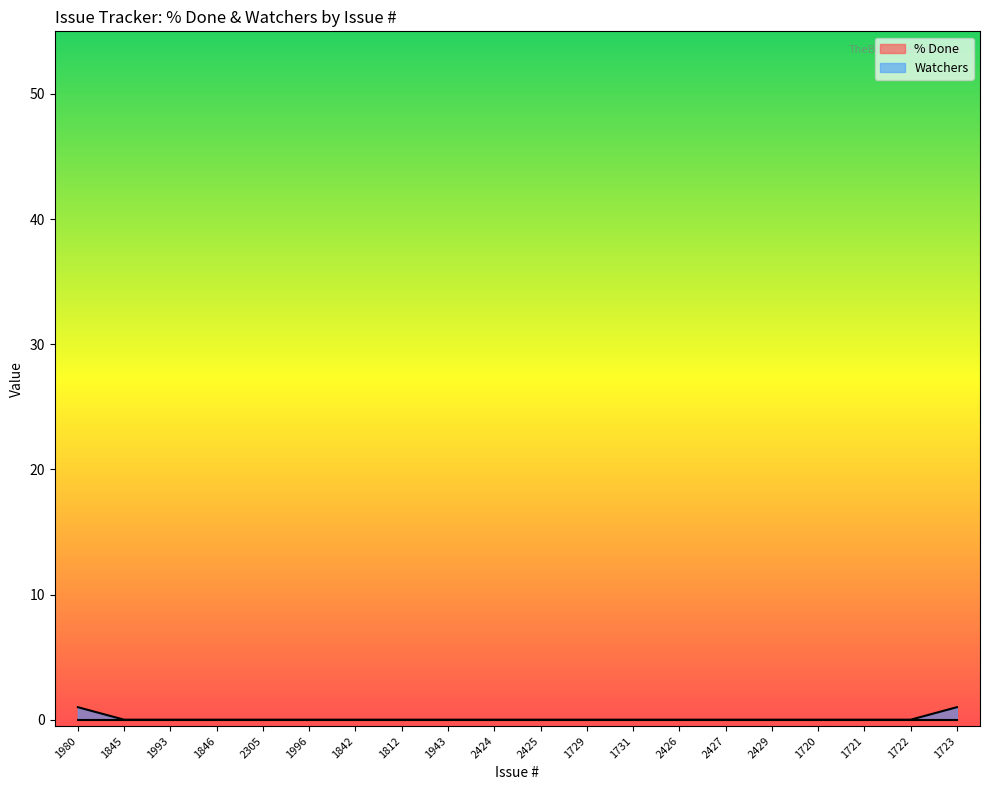

What is the label of the 12th point from the left?

1729